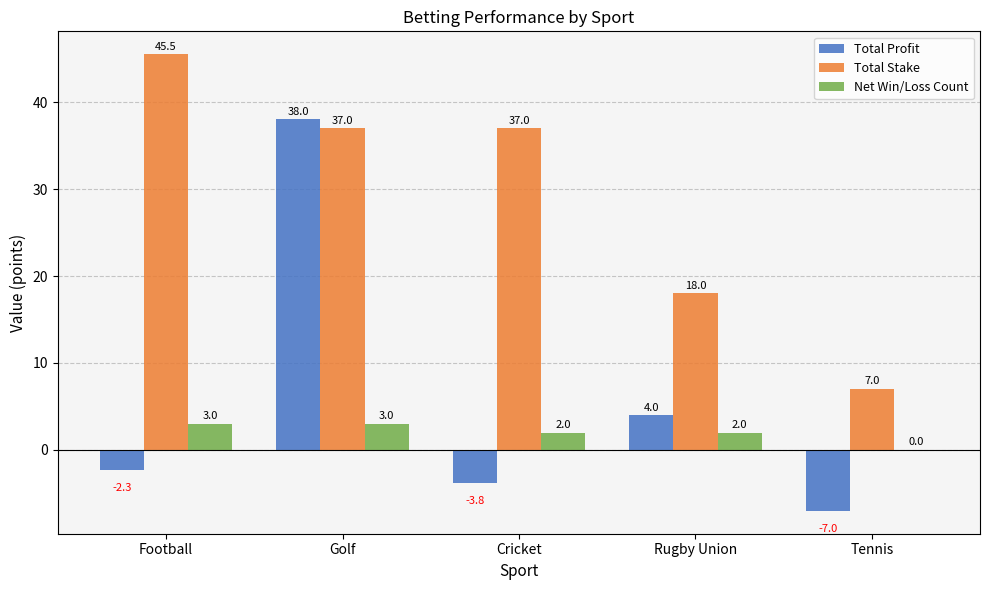

Is the value of Total Stake at Golf greater than the value of Total Profit at Golf?

No